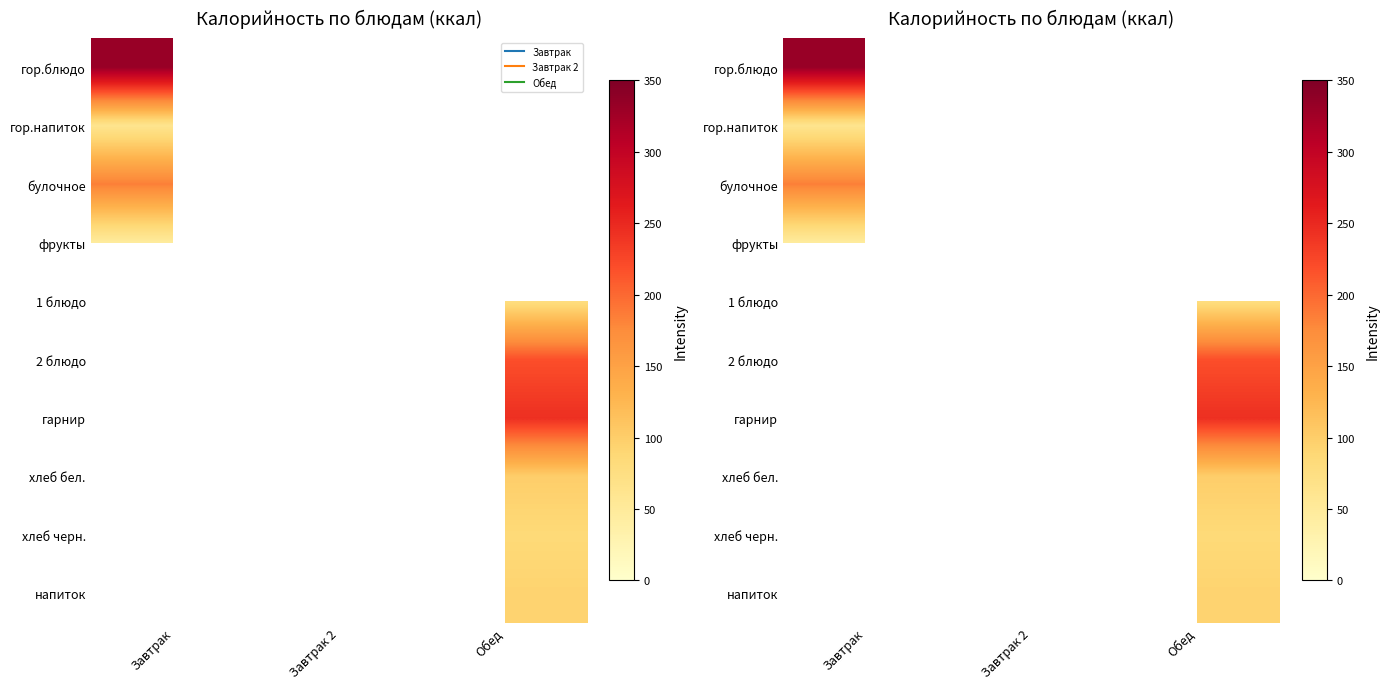

Which has a higher value, Завтрак or Обед?

Обед